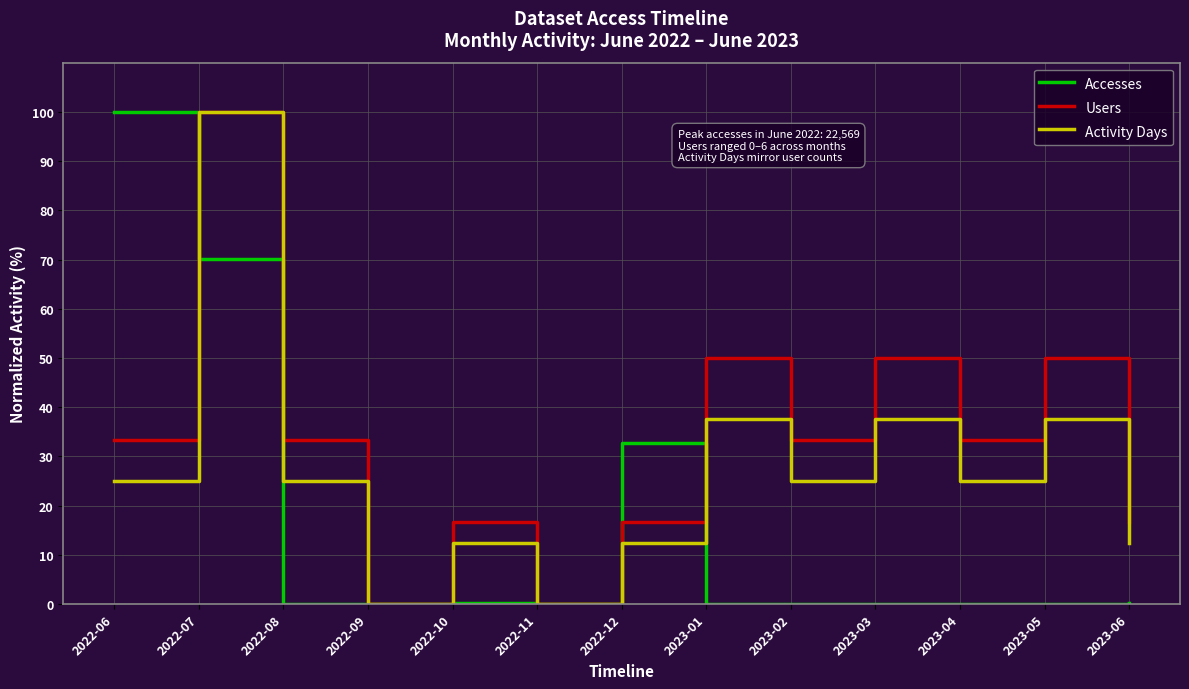

True or false: Users has a value of 22.4 at 2023-03.

False